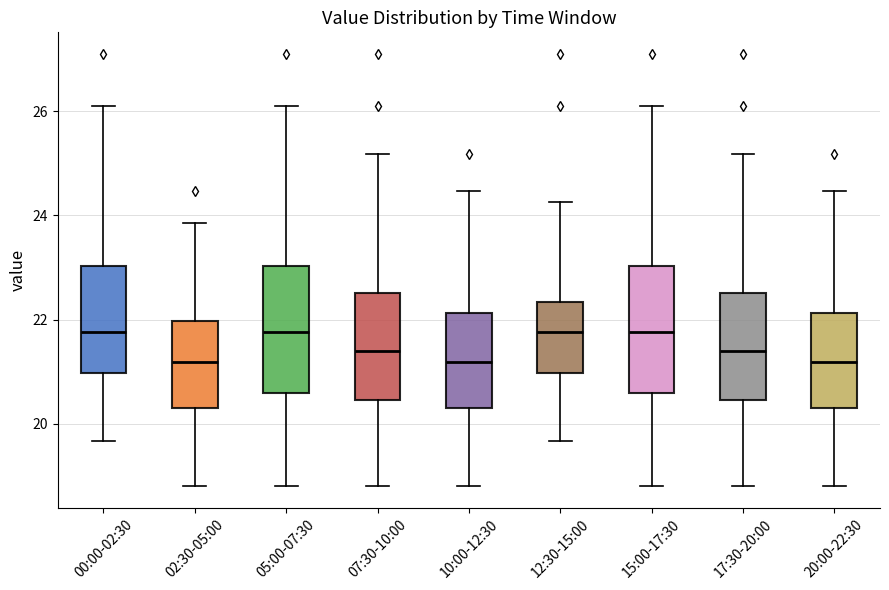

Reading left to right, transcribe this box plot: for each box, give where its median line is, the range the box spans, and where its two whiskers end, as read against the y-axis. The values are not printed on the chart, so give them approximately, as read against the axis.

00:00-02:30: median 21.8, box 21.0 to 23.0, whiskers 19.6 to 26.2
02:30-05:00: median 21.2, box 20.4 to 22.0, whiskers 18.8 to 23.8
05:00-07:30: median 21.8, box 20.6 to 23.0, whiskers 18.8 to 26.2
07:30-10:00: median 21.4, box 20.4 to 22.6, whiskers 18.8 to 25.2
10:00-12:30: median 21.2, box 20.4 to 22.2, whiskers 18.8 to 24.4
12:30-15:00: median 21.8, box 21.0 to 22.4, whiskers 19.6 to 24.2
15:00-17:30: median 21.8, box 20.6 to 23.0, whiskers 18.8 to 26.2
17:30-20:00: median 21.4, box 20.4 to 22.6, whiskers 18.8 to 25.2
20:00-22:30: median 21.2, box 20.4 to 22.2, whiskers 18.8 to 24.4